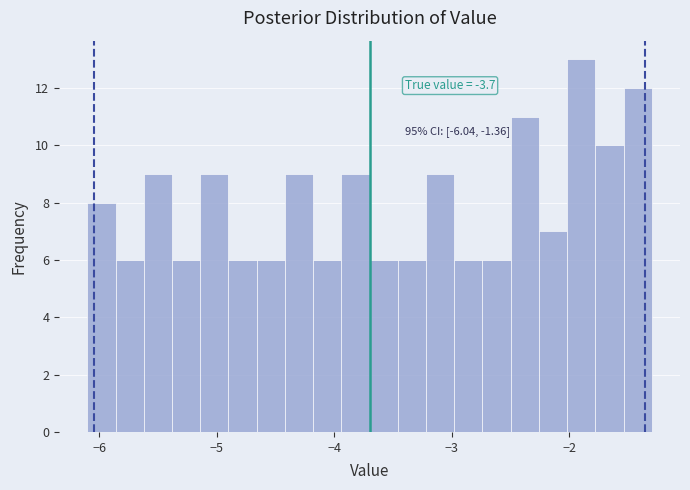

Around what value on the x-axis is the tallest bar? Give the approximate position of its centre, as read against the axis.

-1.9